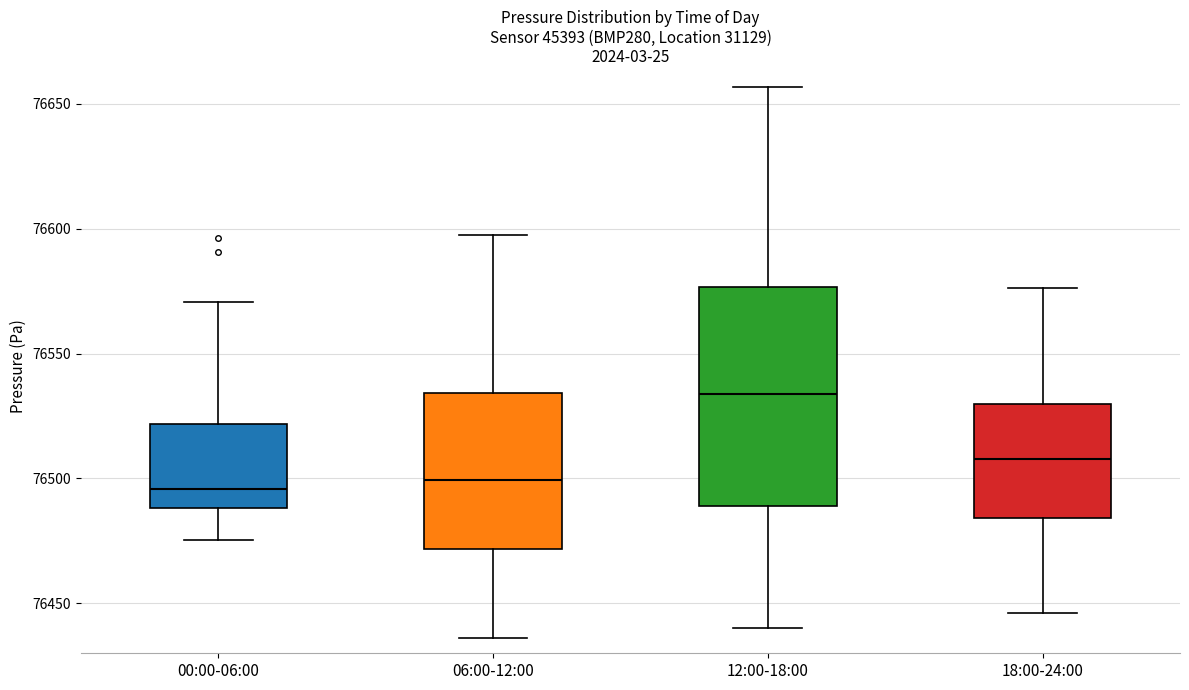

Where does the upper whisker of the box for 12:00-18:00 end on the y-axis? The values are not printed on the chart, so give them approximately, as read against the axis.

76655